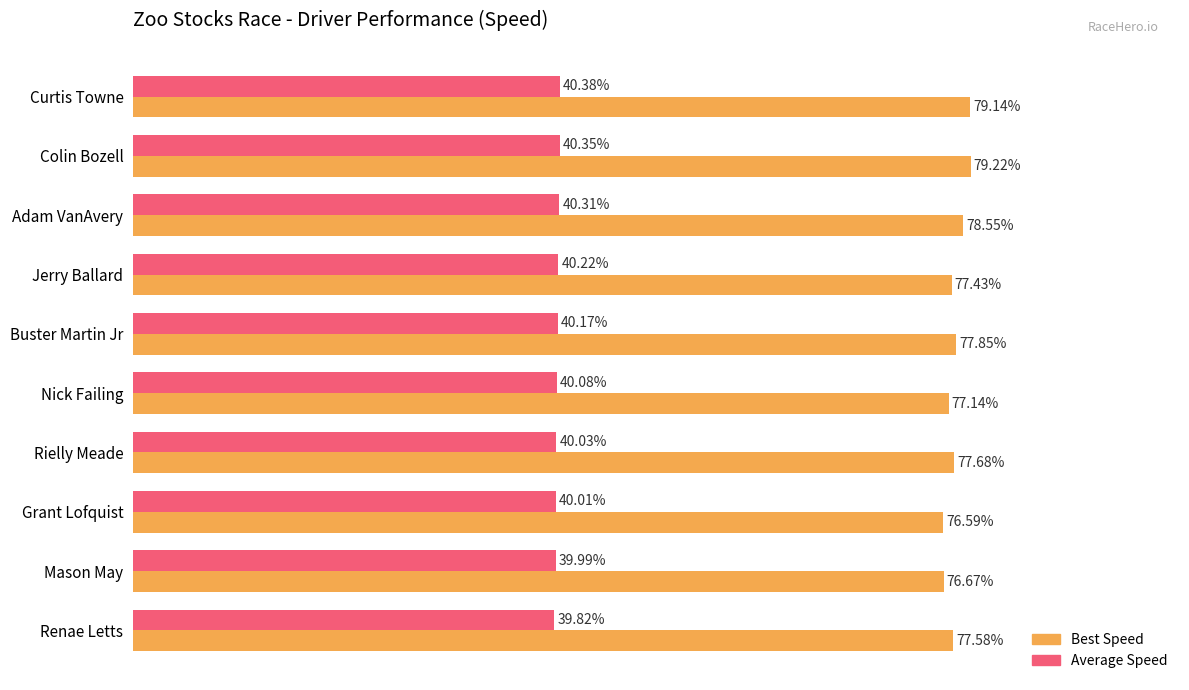

At which label does Best Speed reach its peak?

Colin Bozell